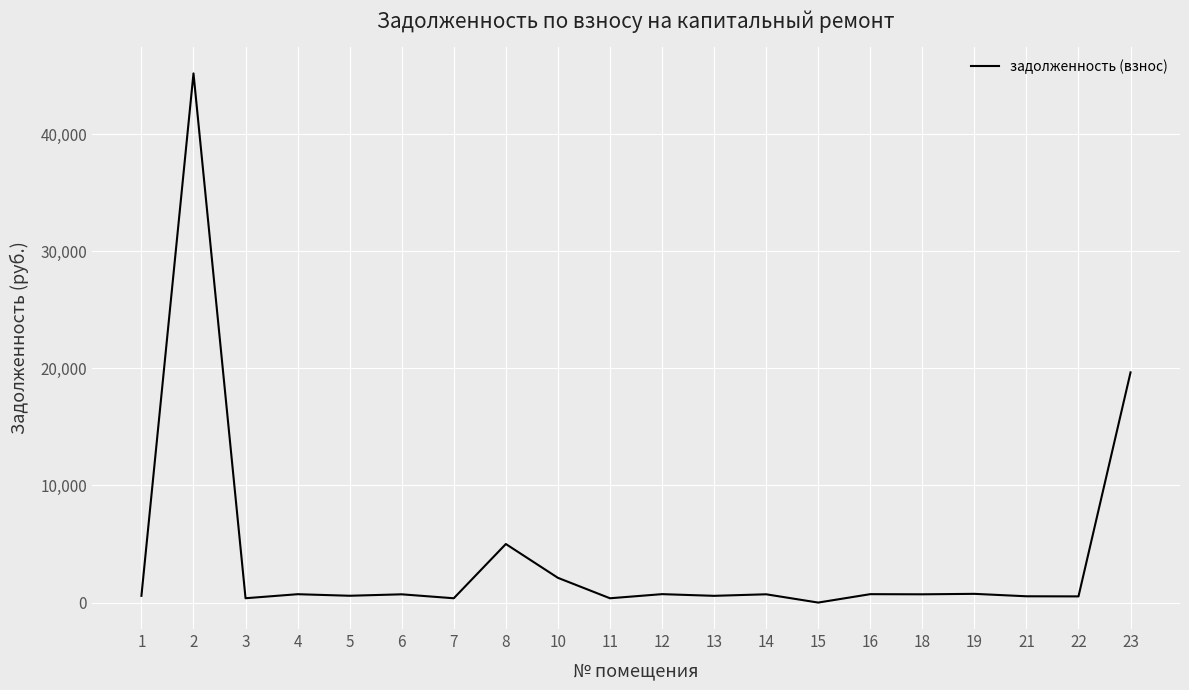

Does the chart have visible grid lines?

Yes